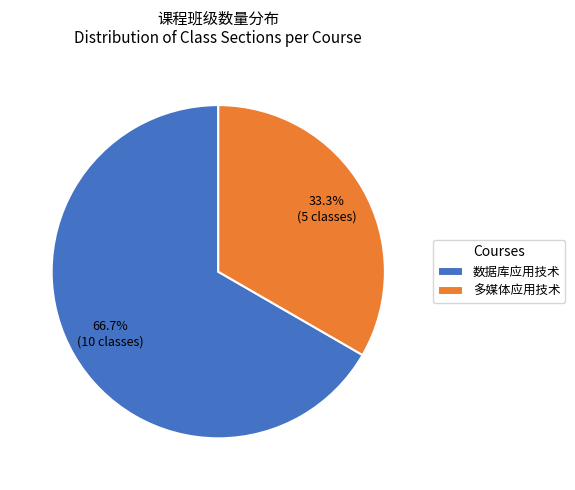

How many segments does this pie chart have?

2